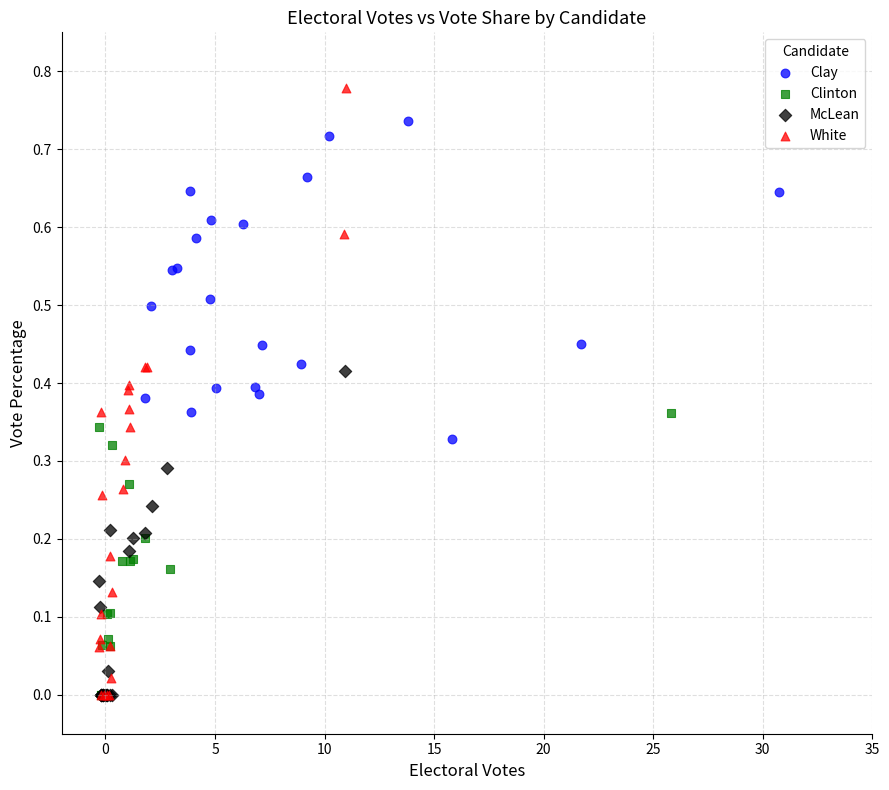

What are all the series names shown in the legend?

Clay, Clinton, McLean, White